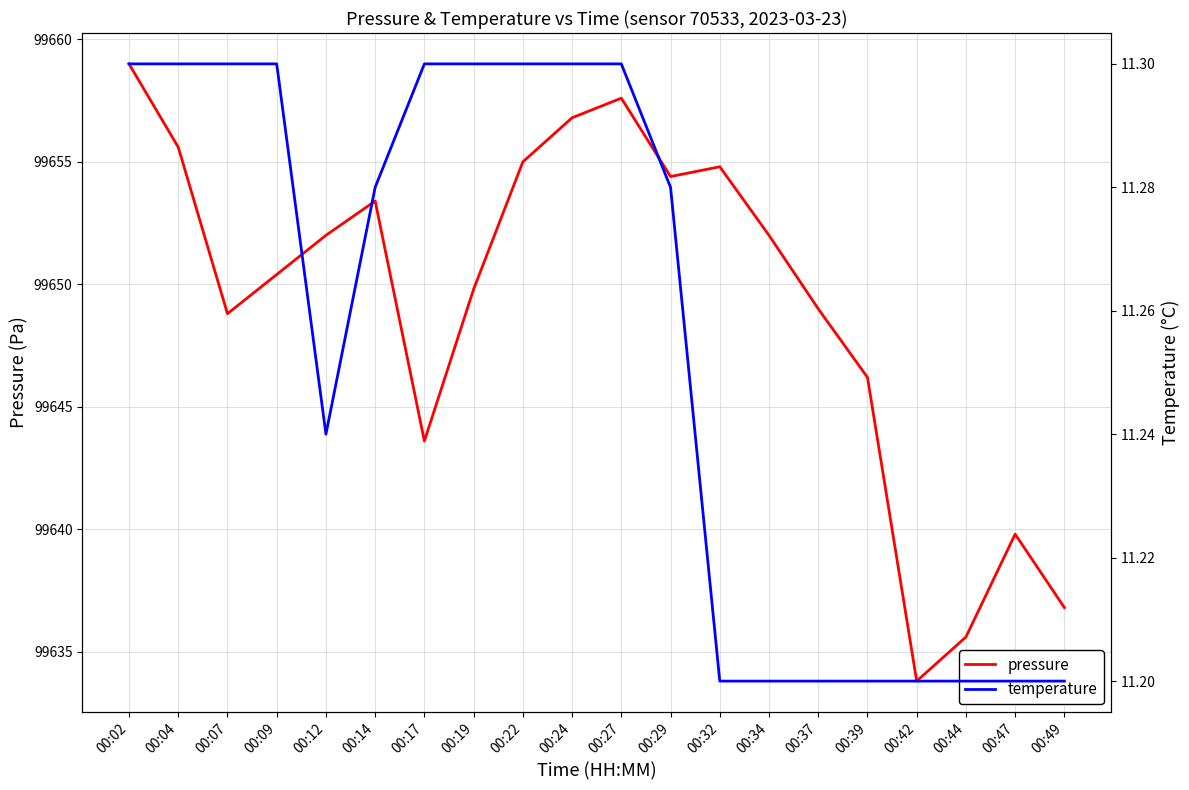

What is the difference between the maximum and minimum values in the pressure series?

25.2